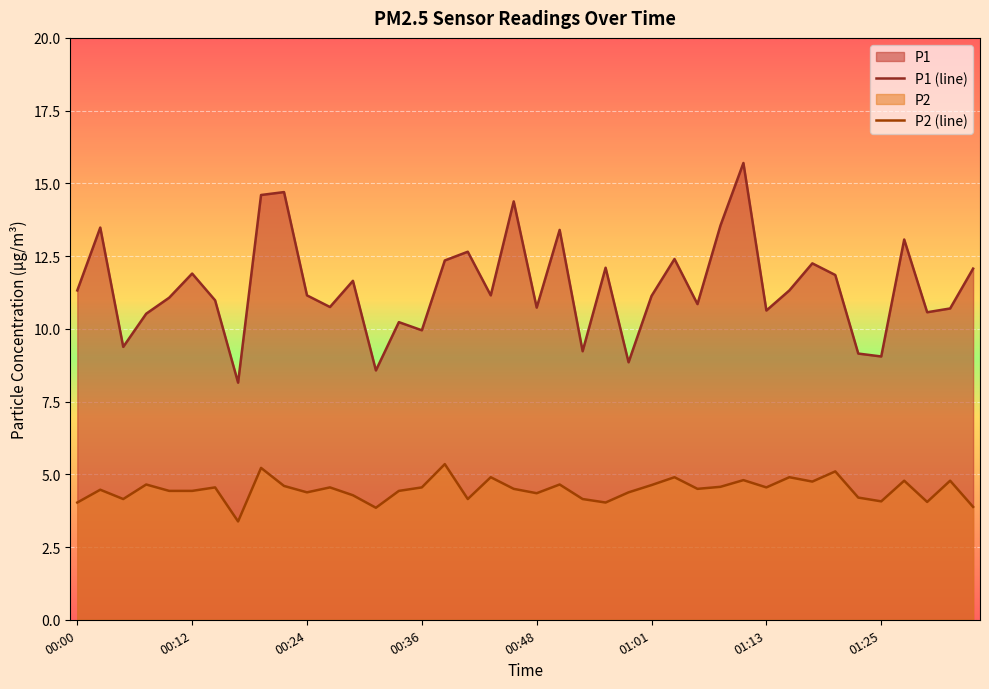

Does the chart display data point markers on the line(s)?

No